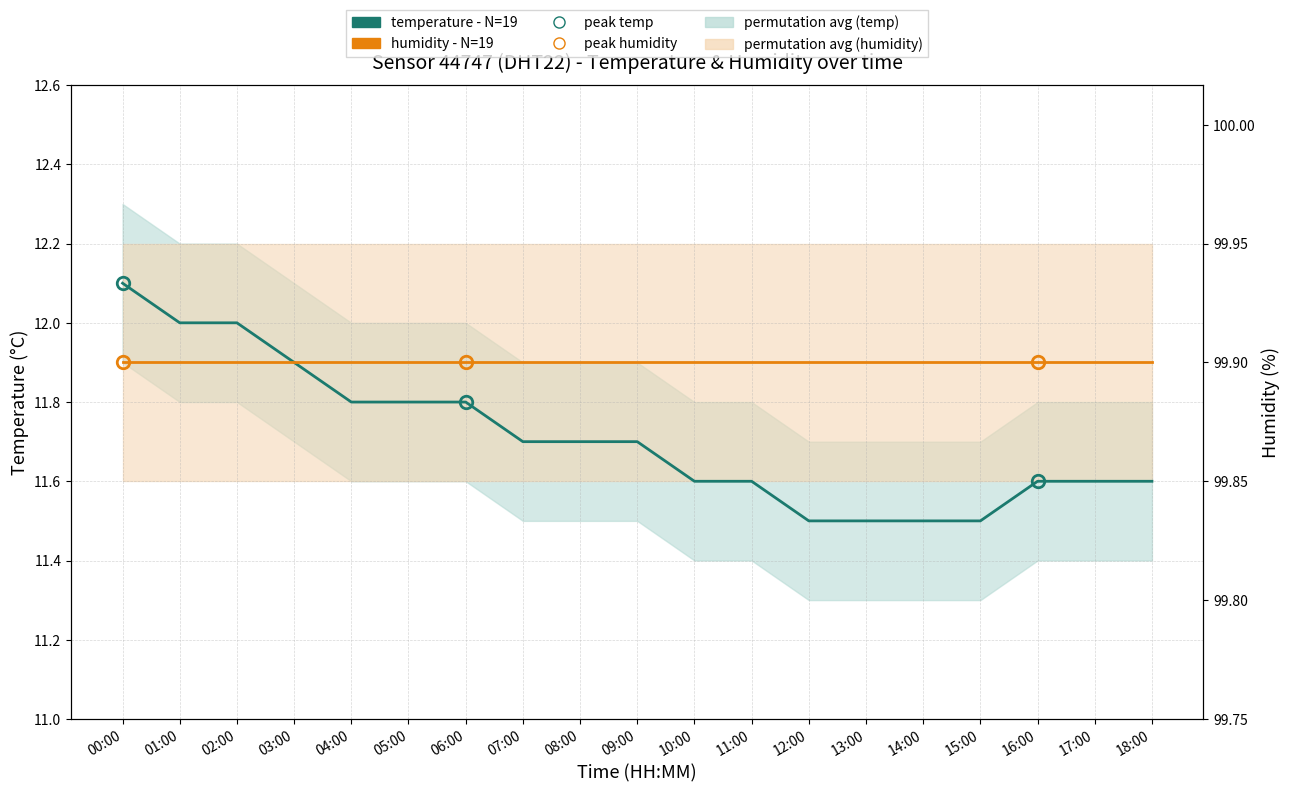

After their last crossing, which series has the higher values: humidity - N=19 or temperature - N=19?

humidity - N=19